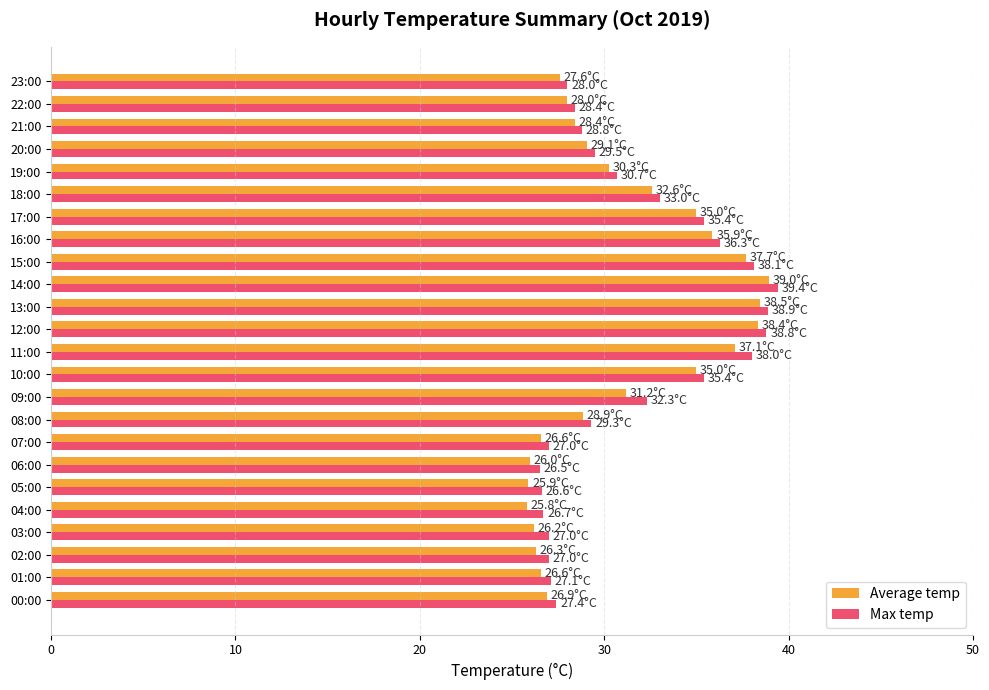

Which series changed the most between 05:00 and 15:00?

Average temp